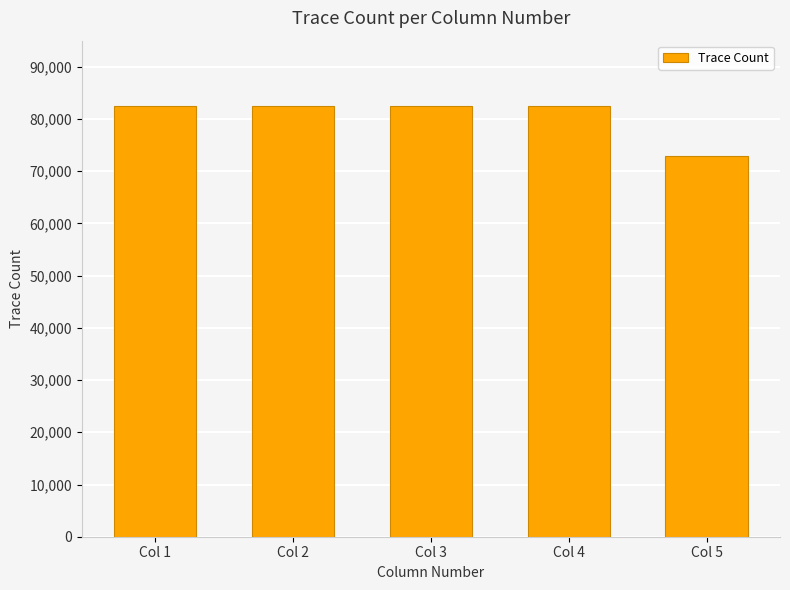

What is the sum of the values at Col 5 and Col 4?

155394